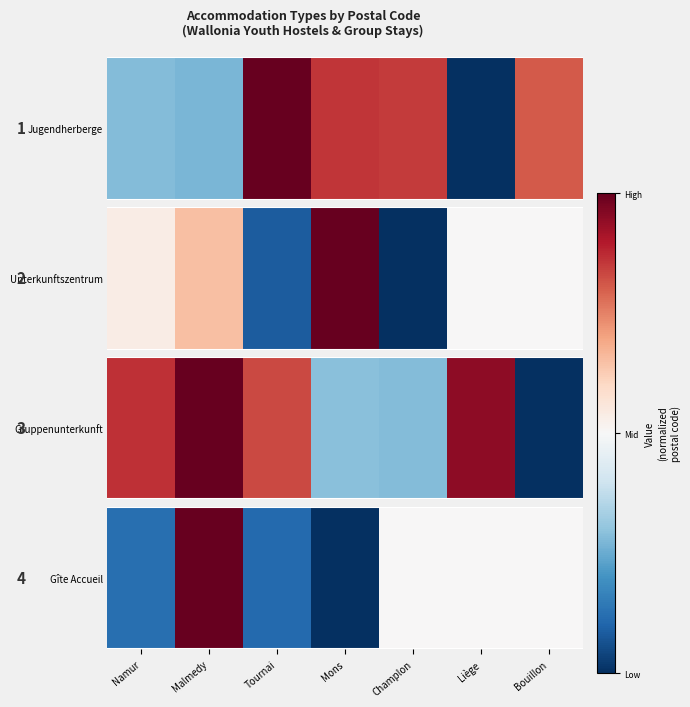

Rank the categories by value from highest to lowest.

Malmedy, Champlon, Liège, Bouillon, Namur, Tournai, Mons